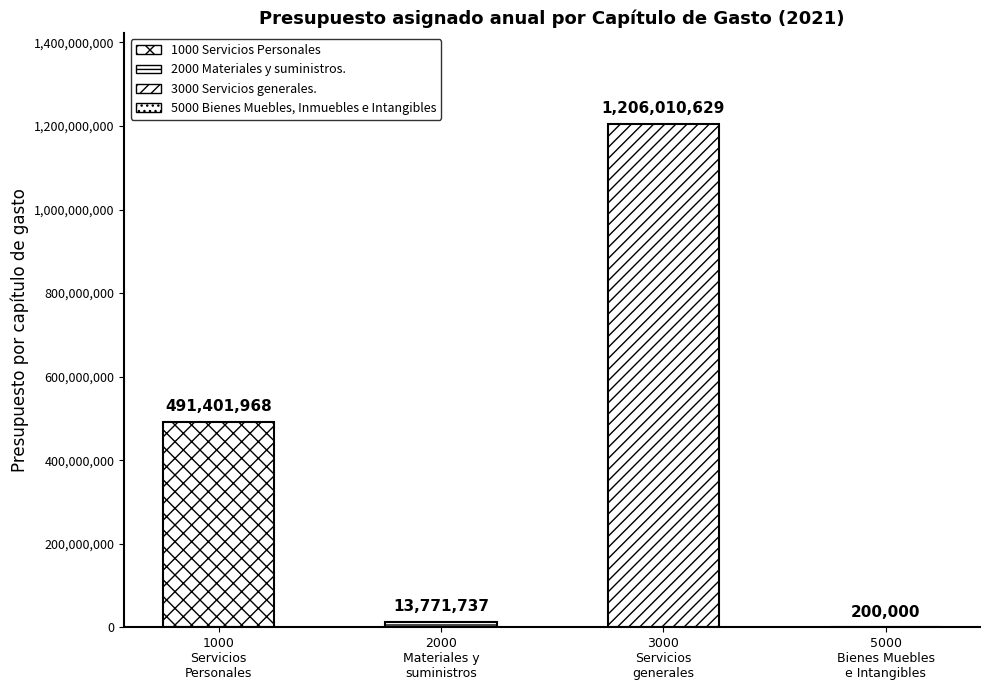

Where is the data nearest to the value 603105314?

Servicios Personales